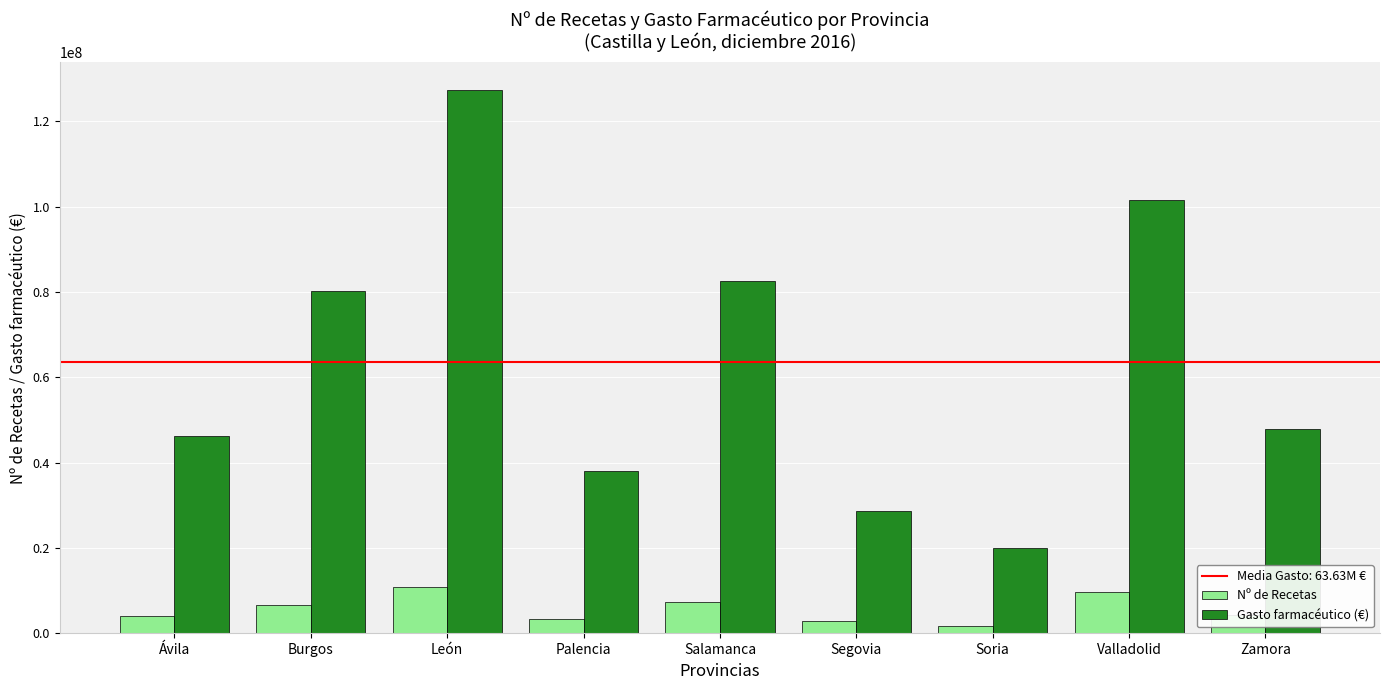

Which series has the largest total across all categories?

Gasto farmacéutico (€)